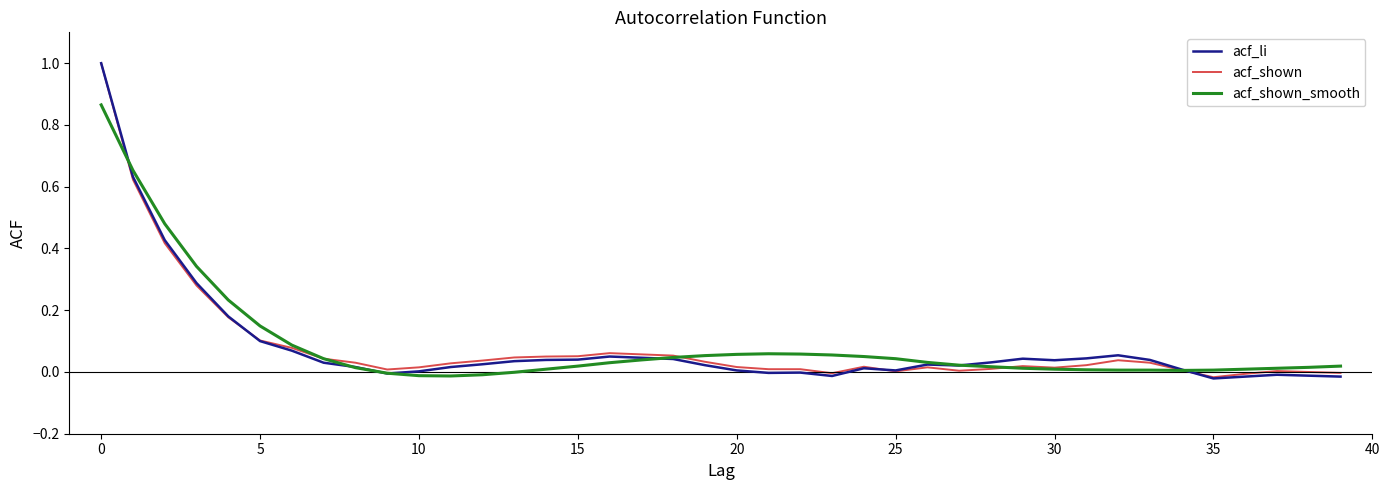

What is the maximum value for acf_shown?

1.0